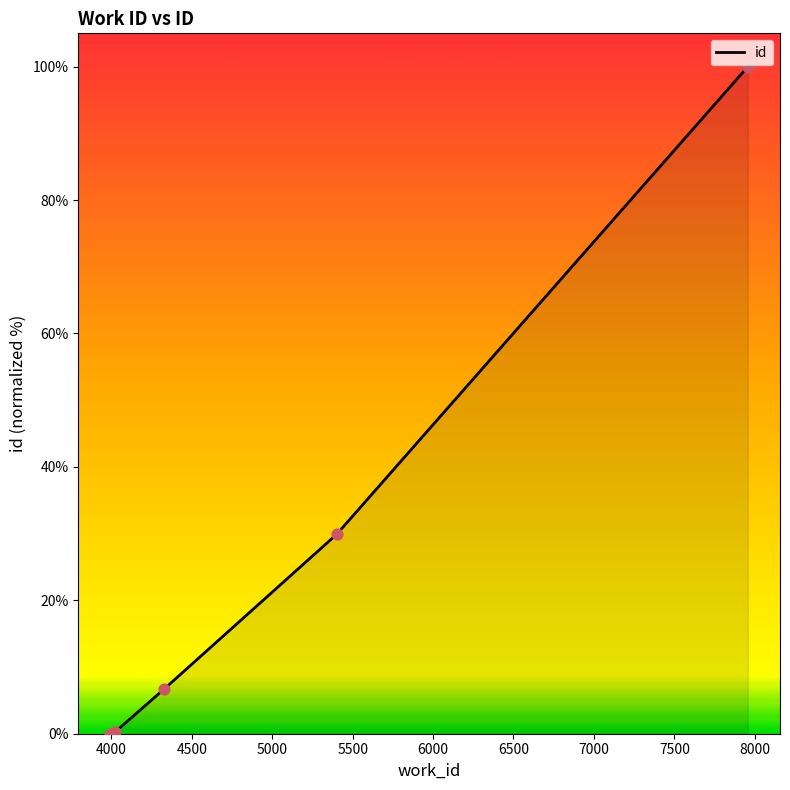

What is the difference between the second highest and second lowest values?

29.7